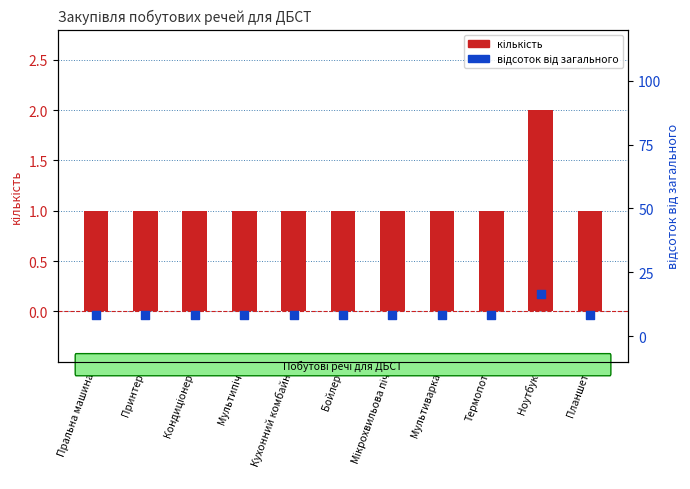

What are all the series names shown in the legend?

кількість, відсоток від загального